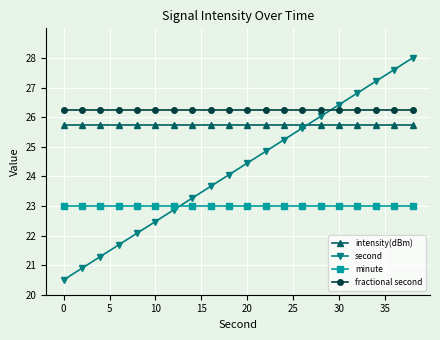

What is the minimum value for intensity(dBm)?

25.8